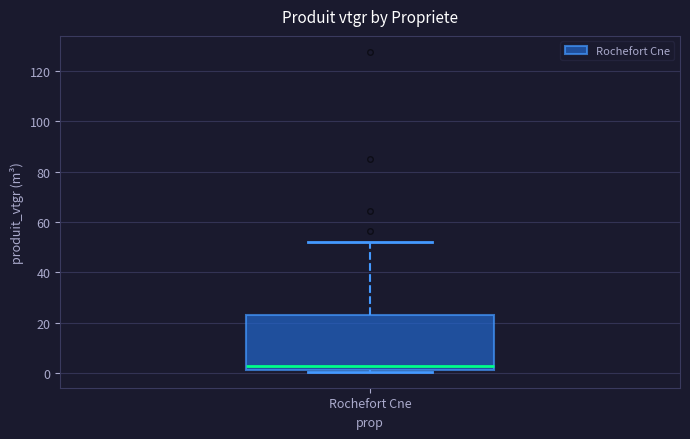

Read this box plot against the y-axis: the position of the median line, the range covered by the box, and the ends of both whiskers. The values are not printed on the chart, so give them approximately, as read against the axis.

median 2 (just above the box's lower edge), box 2 to 24, whiskers 0 to 52